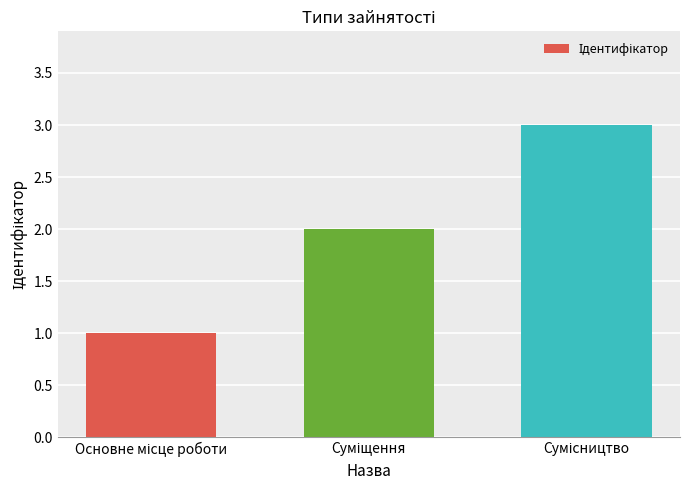

Count the number of data series in this chart.

1